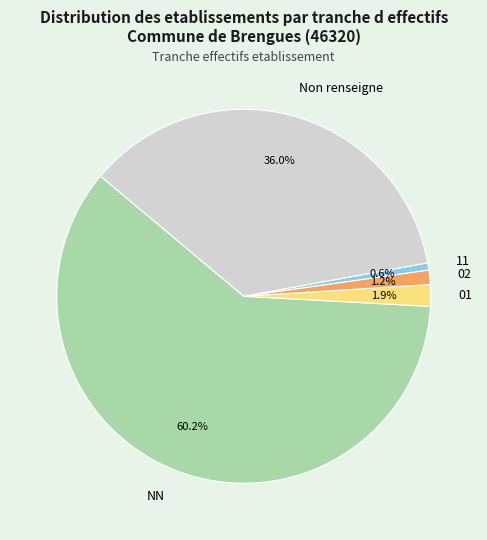

Which slice is the smallest?

11